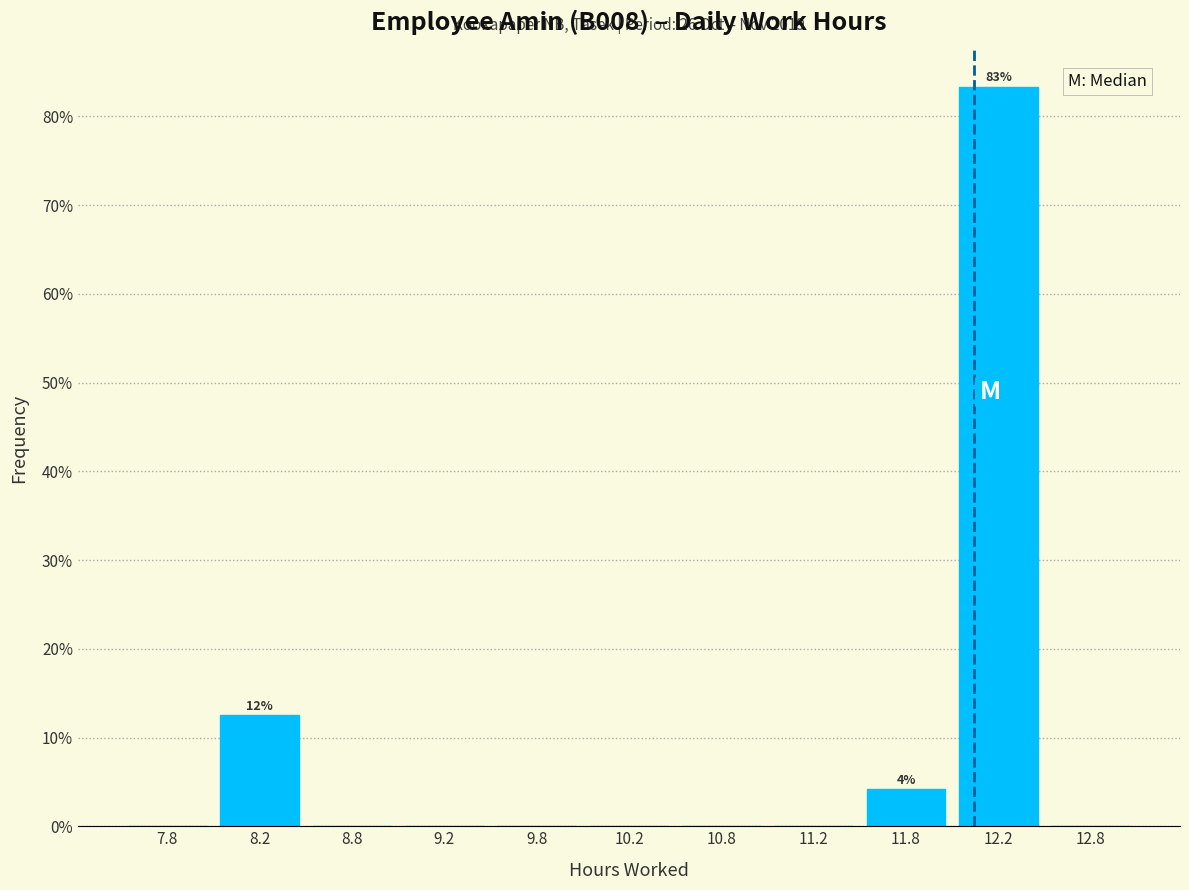

Which range on the x-axis has the tallest bar?

12.0 to 12.5